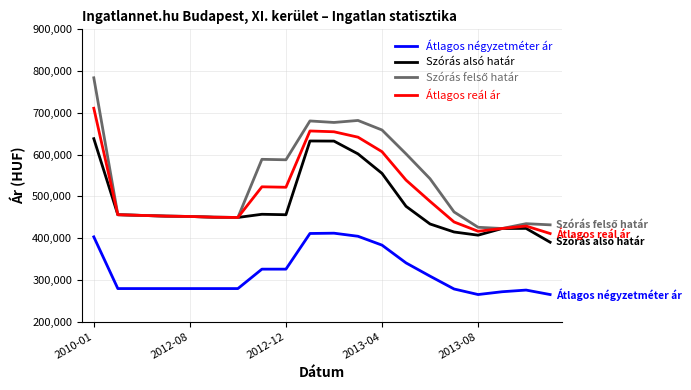

True or false: Átlagos négyzetméter ár and Szórás alsó határ cross at least once.

False